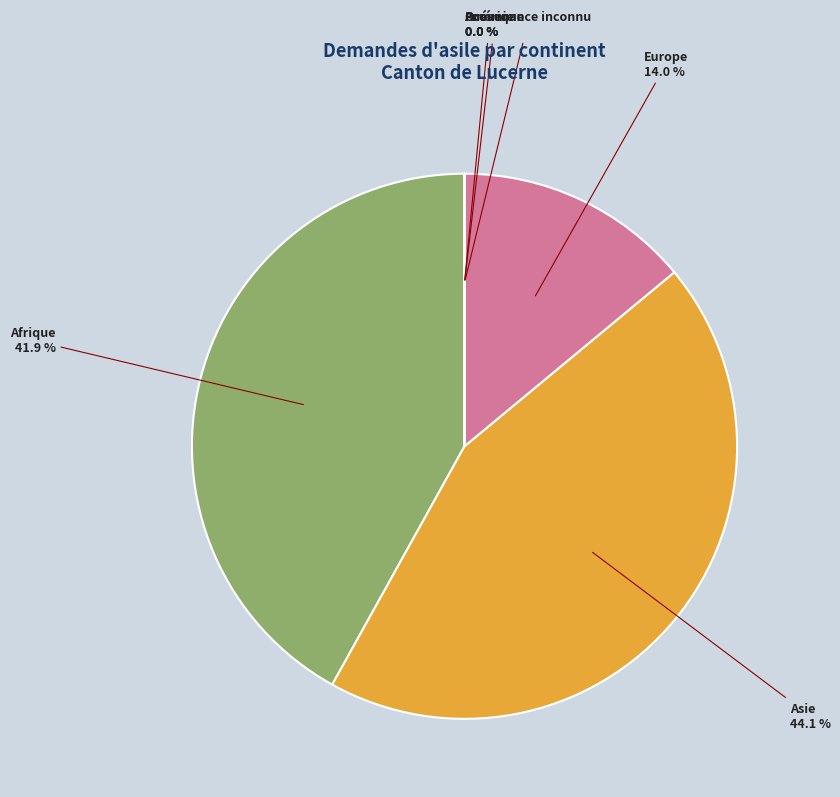

What is the change in value from Asie to Amérique?

-41